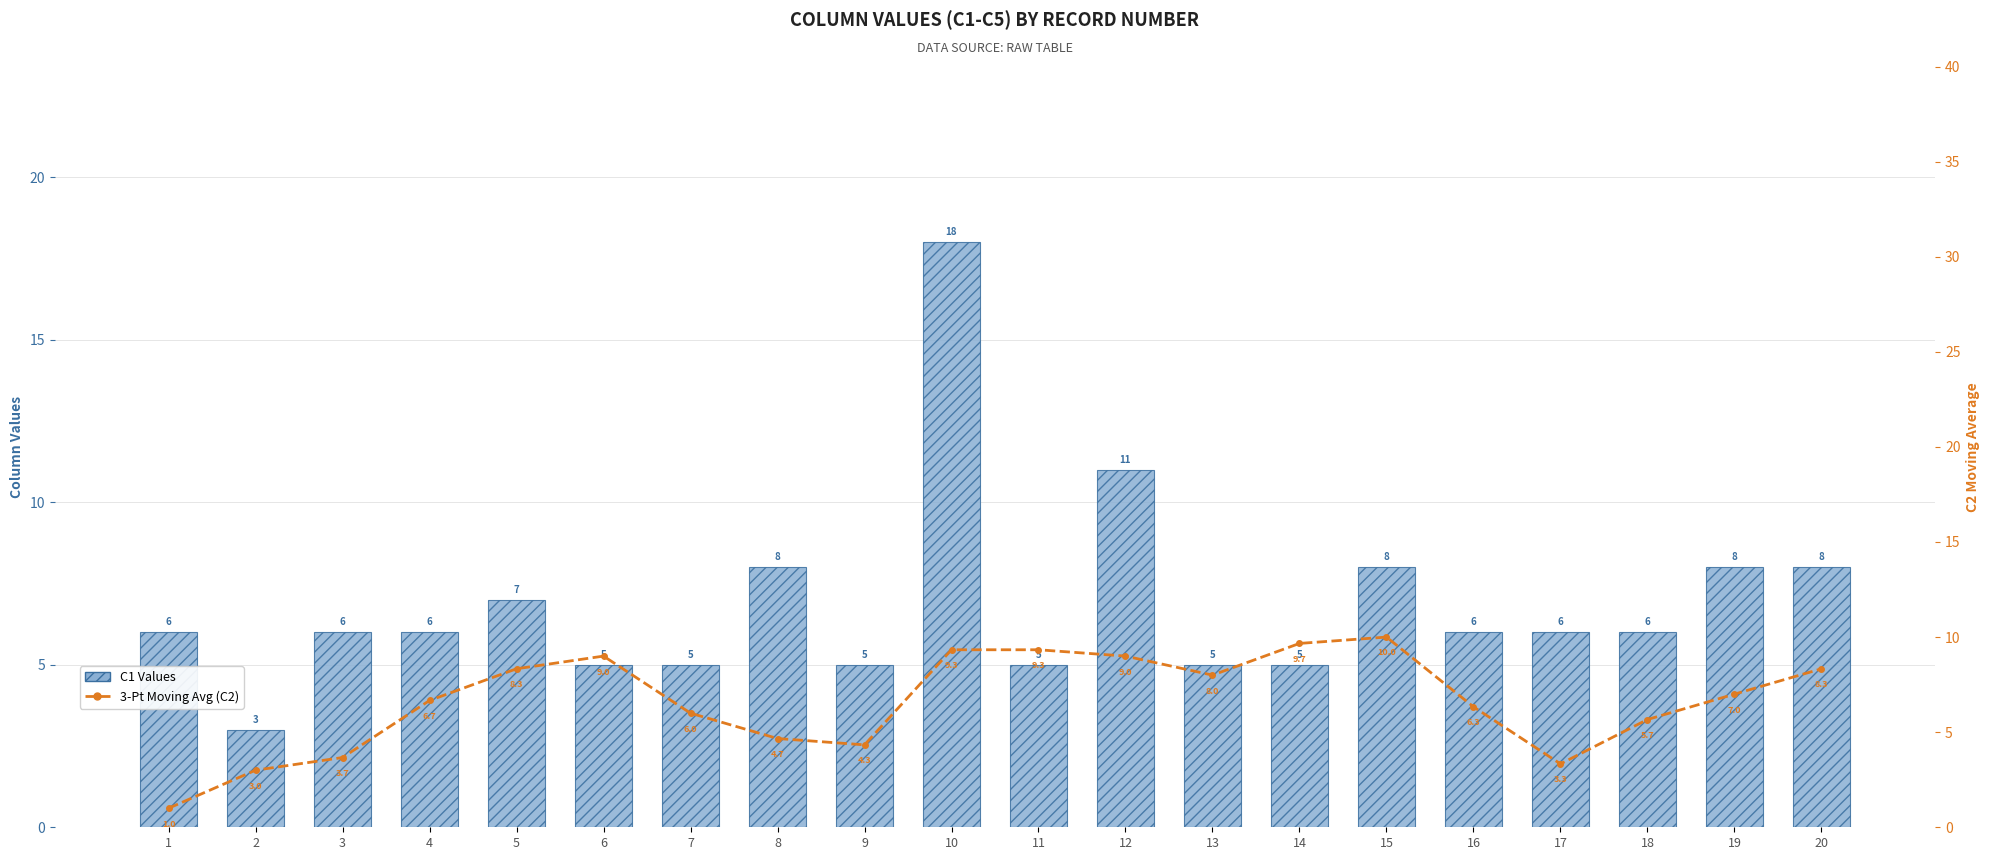

List the series in order of their overall mean, lowest first.

3-Pt Moving Avg (C2), C1 Values